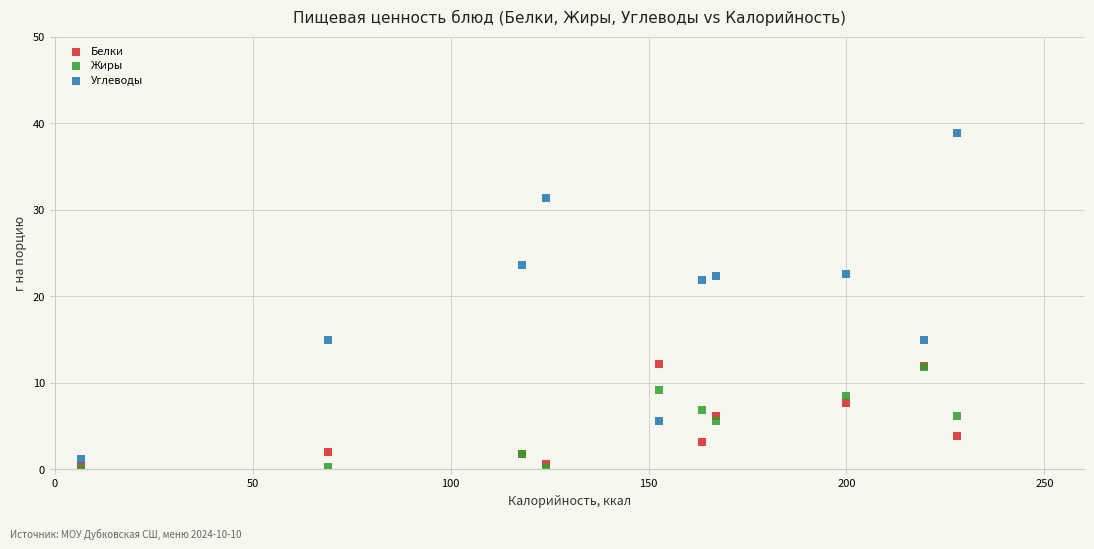

What are all the series names shown in the legend?

Белки, Жиры, Углеводы